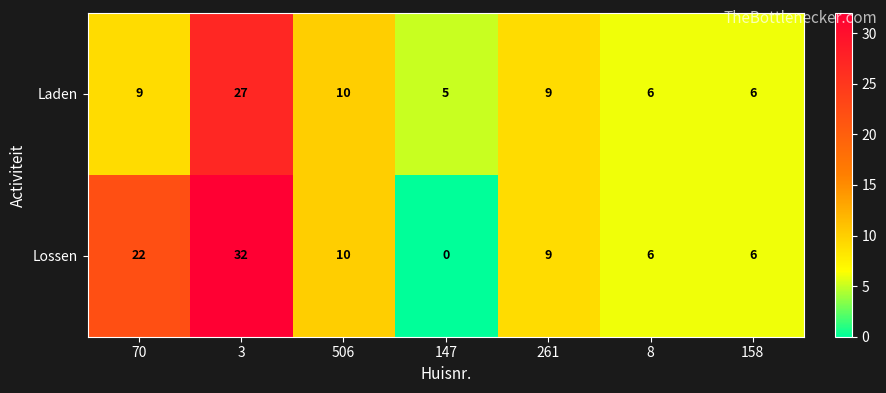

List the series in order of their overall mean, highest first.

Lossen, Laden